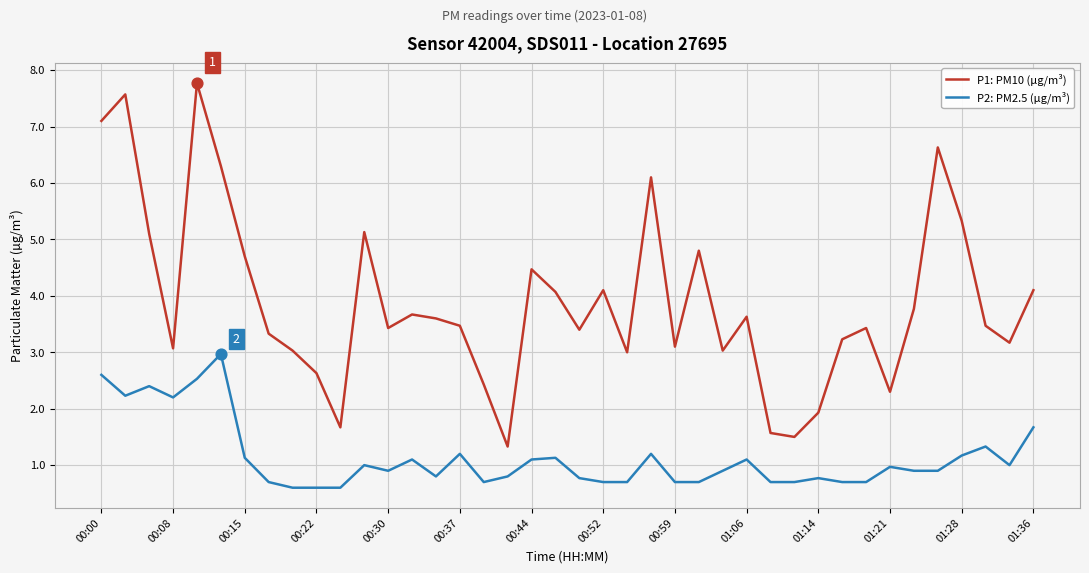

Which series has the largest total across all categories?

P1: PM10 (µg/m³)